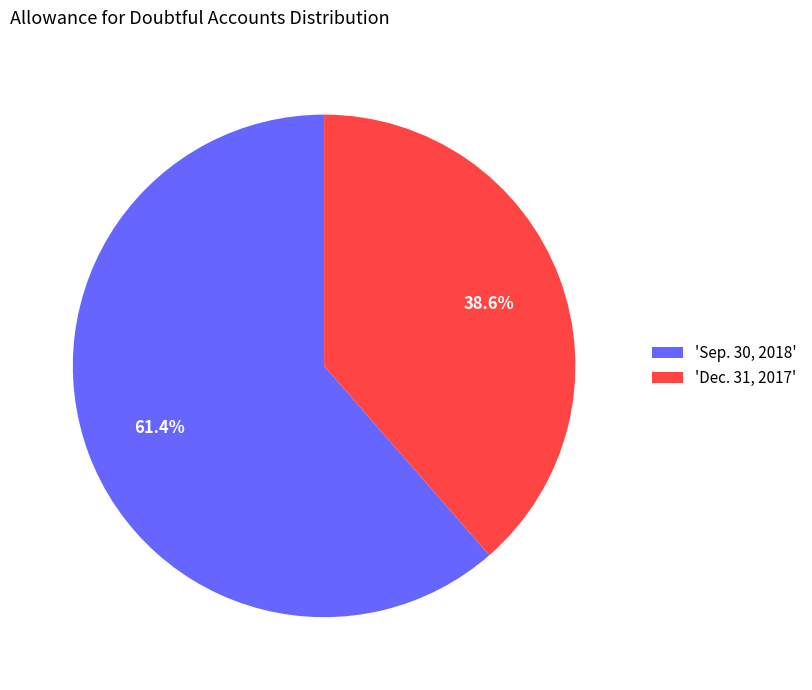

Which category has the biggest portion of the pie?

'Sep. 30, 2018'